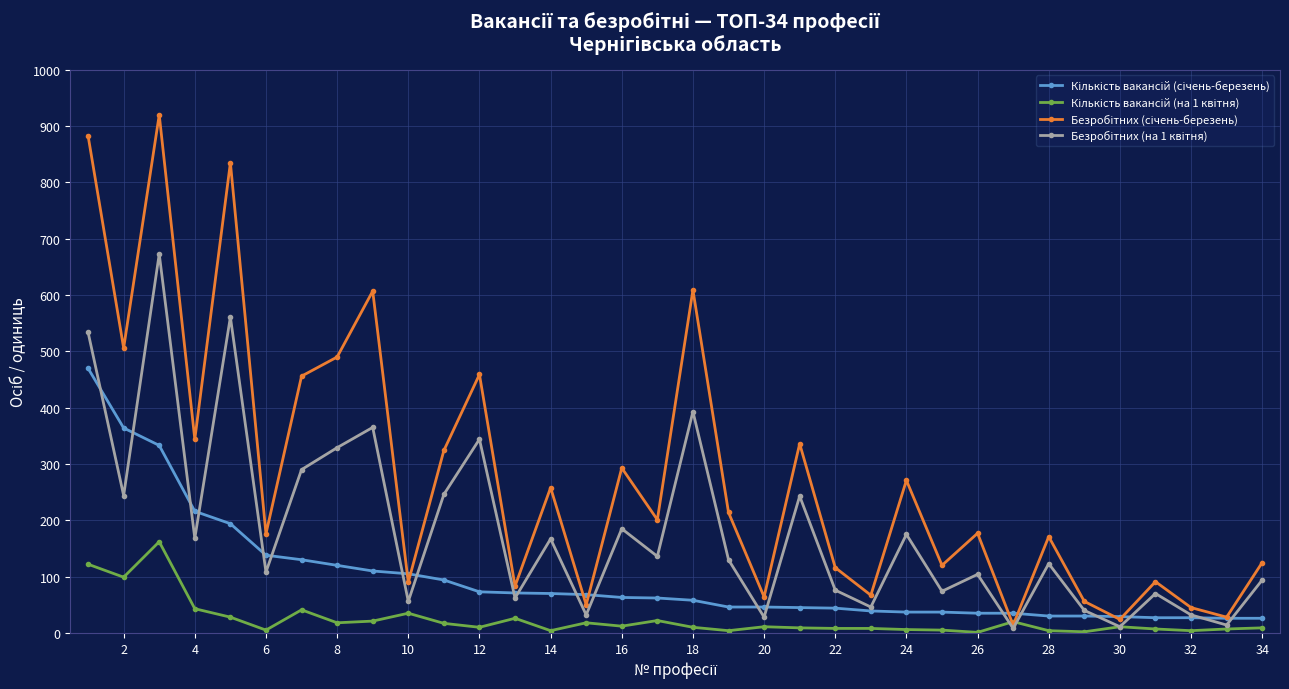

At how many categories does at least one series exceed 705?

3